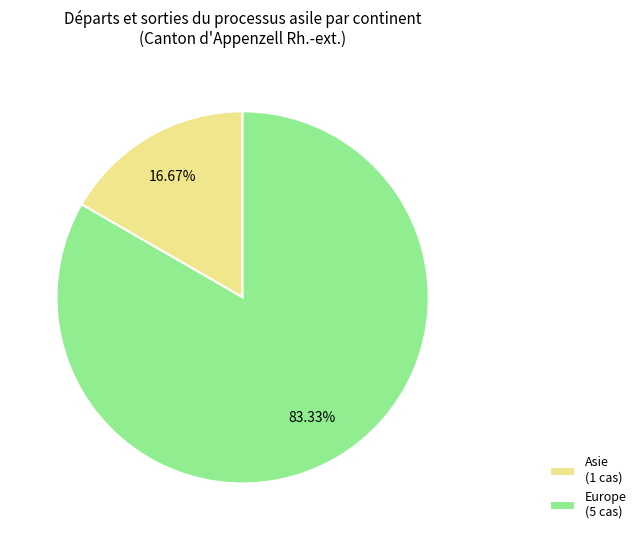

Combined, do Europe (5 cas) and Asie (1 cas) account for over 50%?

Yes